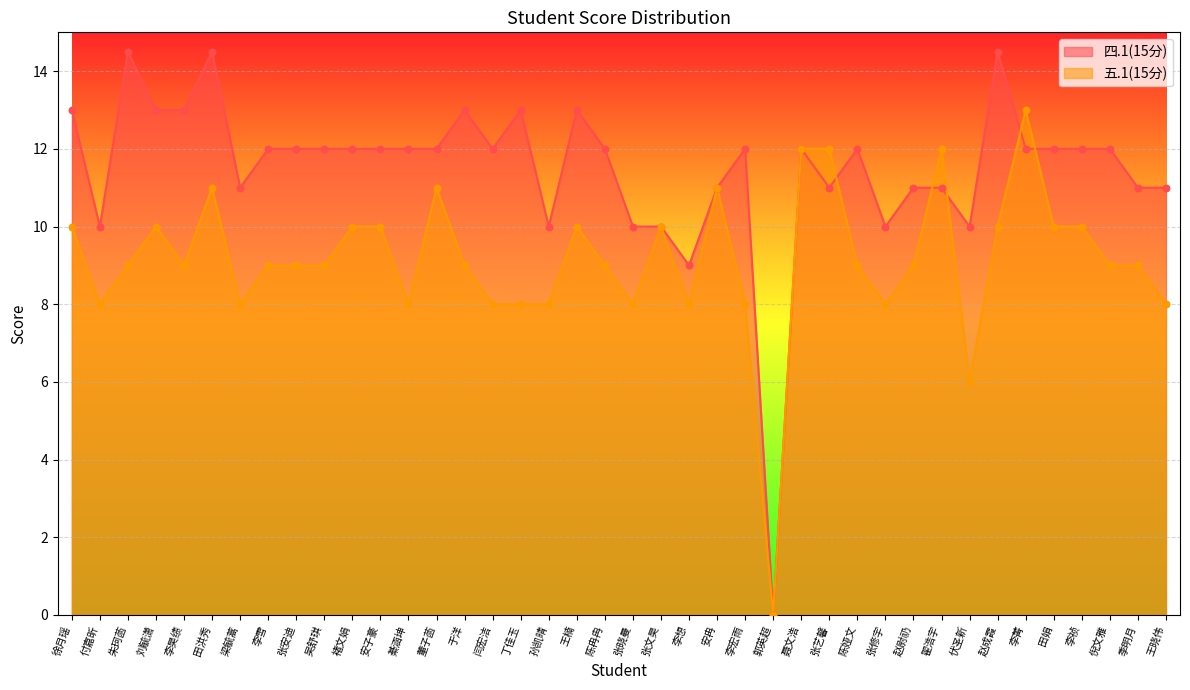

What are all the series names shown in the legend?

四.1(15分), 五.1(15分)